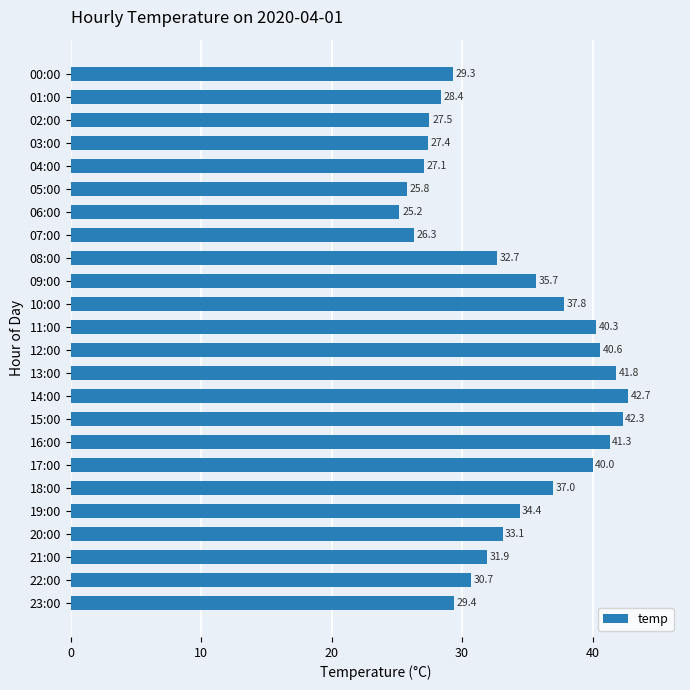

Rank the categories by value from lowest to highest.

06:00, 05:00, 07:00, 04:00, 03:00, 02:00, 01:00, 00:00, 23:00, 22:00, 21:00, 08:00, 20:00, 19:00, 09:00, 18:00, 10:00, 17:00, 11:00, 12:00, 16:00, 13:00, 15:00, 14:00